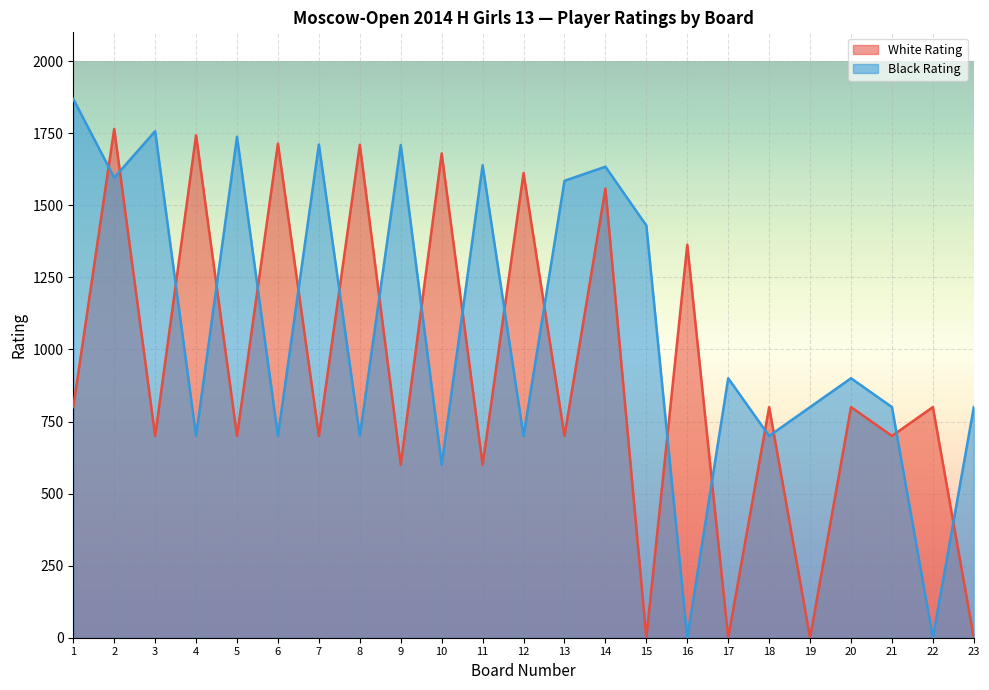

Which series has the largest range (max minus min)?

Black Rating